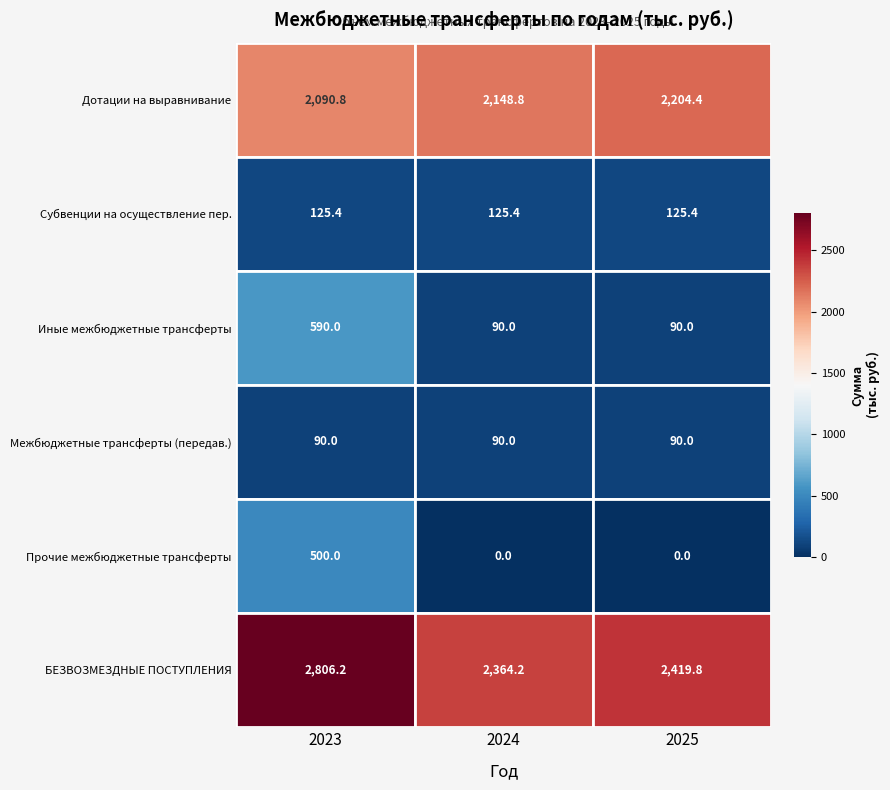

Between 2023 and 2025, which series saw the biggest shift?

Иные межбюджетные трансферты